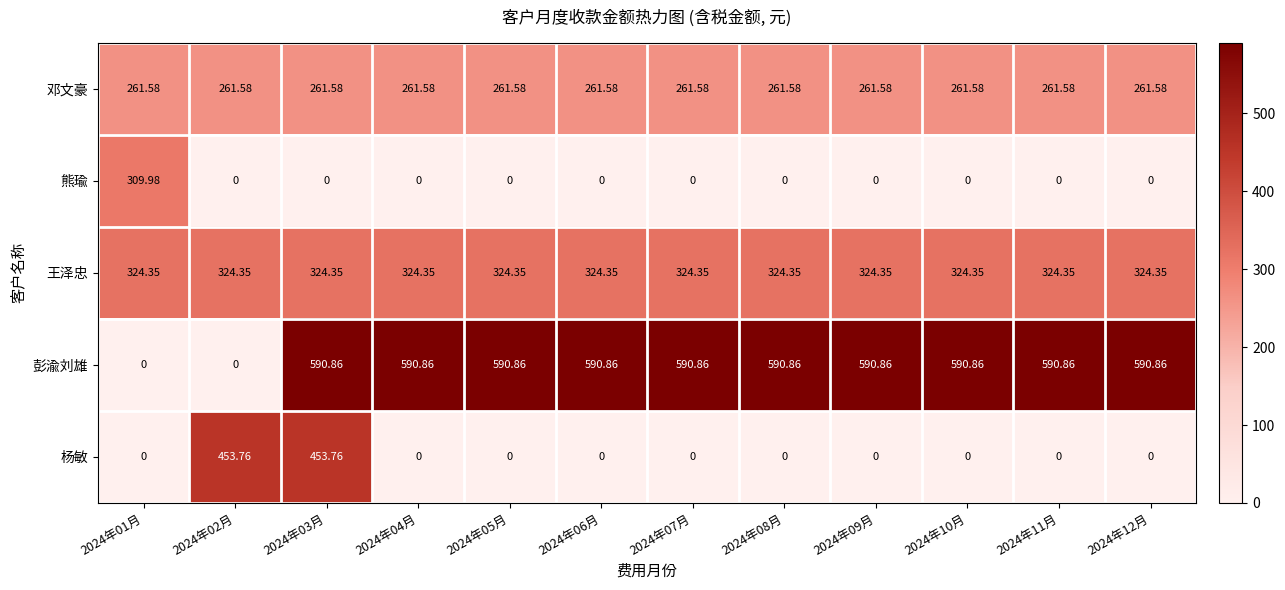

Which series has the largest total across all categories?

彭渝刘雄